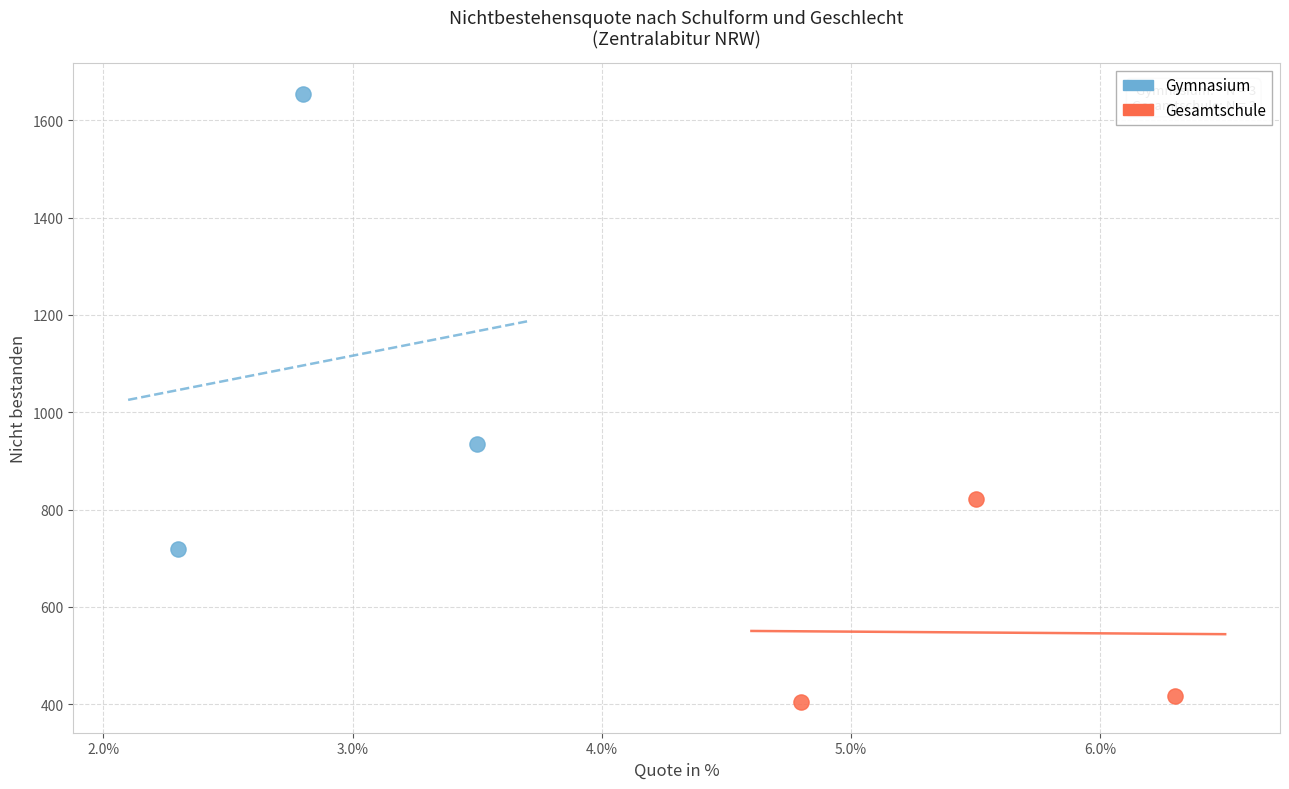

What are all the series names shown in the legend?

Gymnasium, Gesamtschule